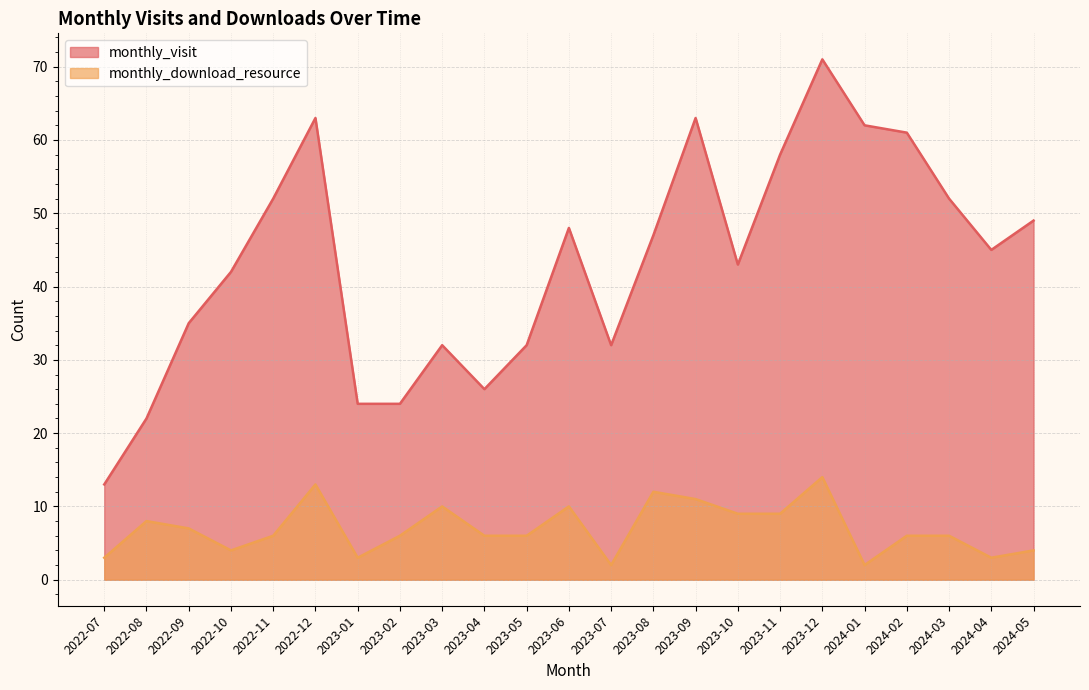

What is the difference between the second highest and second lowest values in the monthly_download_resource series?

11